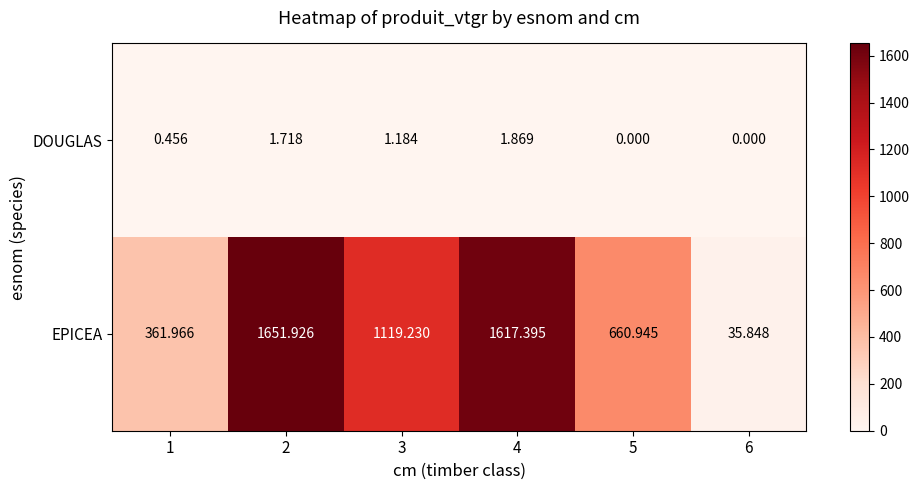

Rank the series by their average value, from highest to lowest.

EPICEA, DOUGLAS